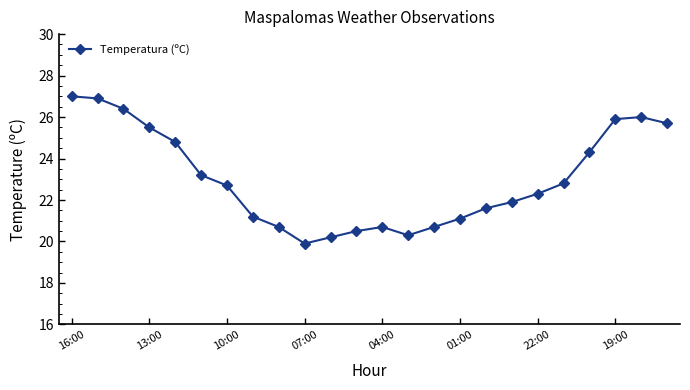

What is the sum of all values?

552.3